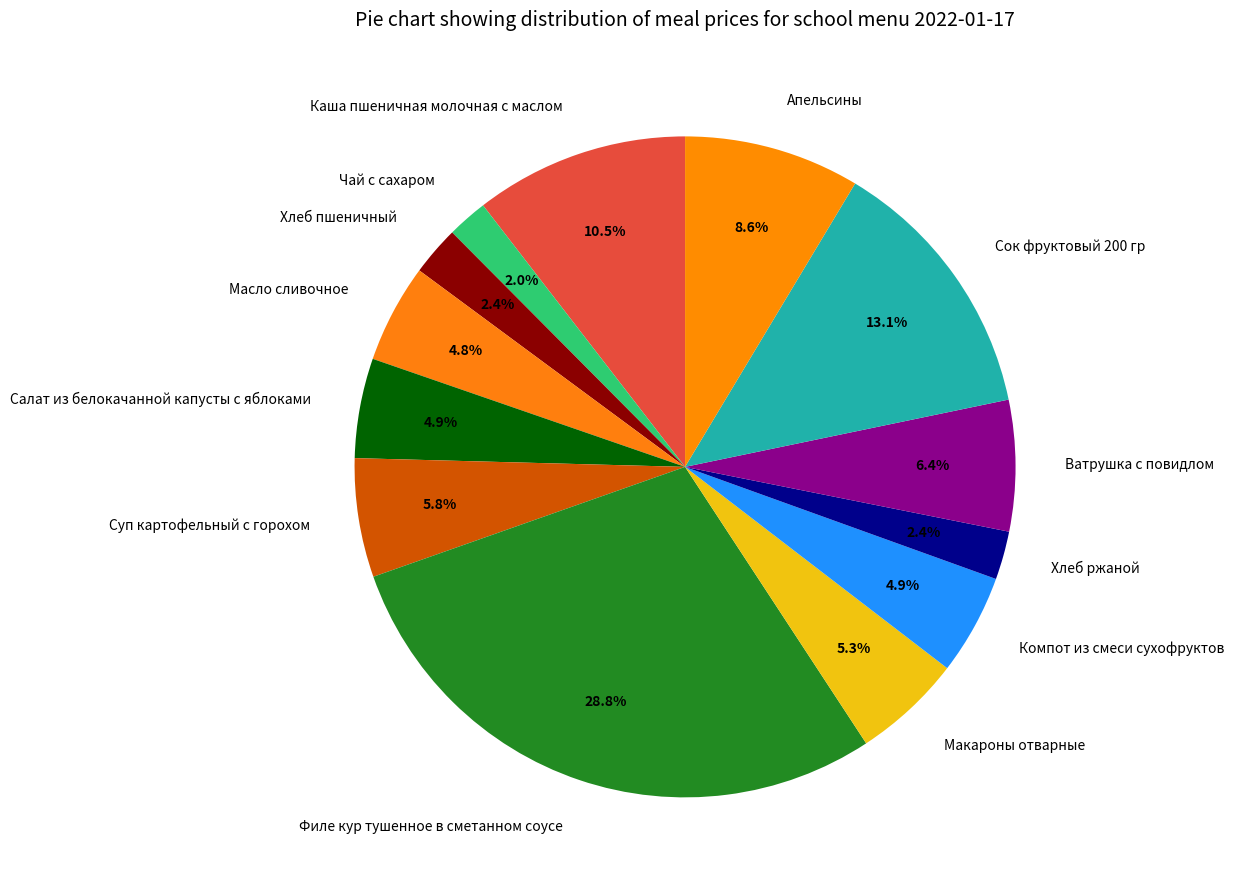

Which has a higher value, Филе кур тушенное в сметанном соусе or Суп картофельный с горохом?

Филе кур тушенное в сметанном соусе